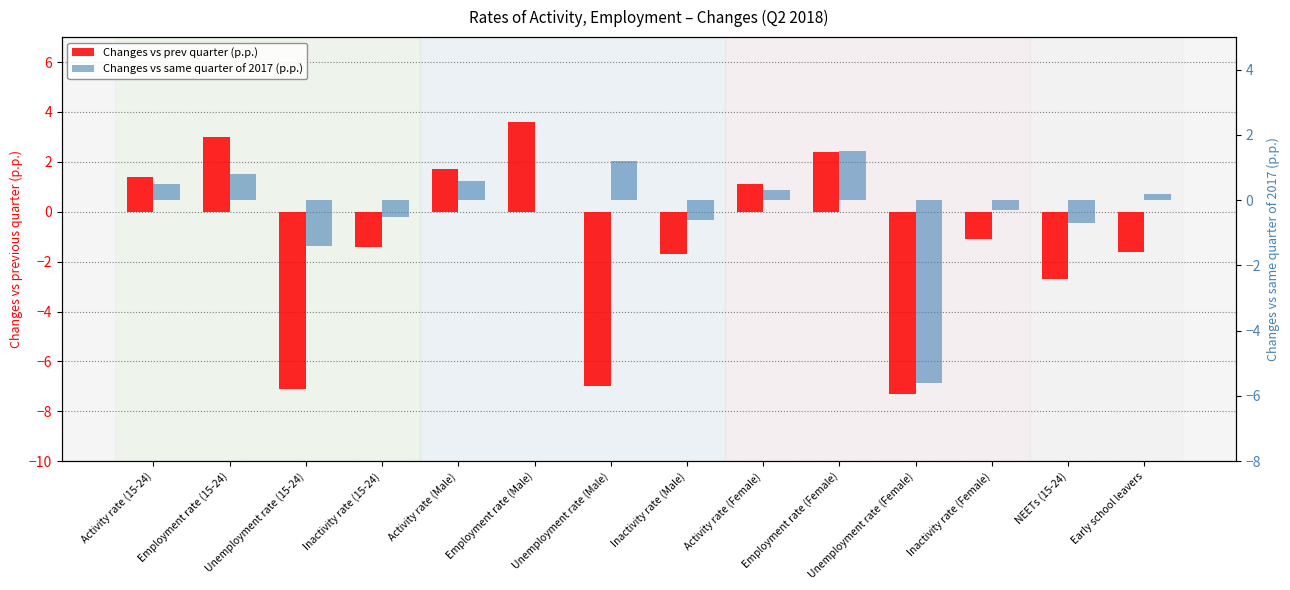

Reading left to right, what are all the values shown in this chart?

Changes vs prev quarter (p.p.): 1.4	3.0	-7.1	-1.4	1.7	3.6	-7.0	-1.7	1.1	2.4	-7.3	-1.1	-2.7	-1.6
Changes vs same quarter of 2017 (p.p.): 0.5	0.8	-1.4	-0.5	0.6	0.0	1.2	-0.6	0.3	1.5	-5.6	-0.3	-0.7	0.2